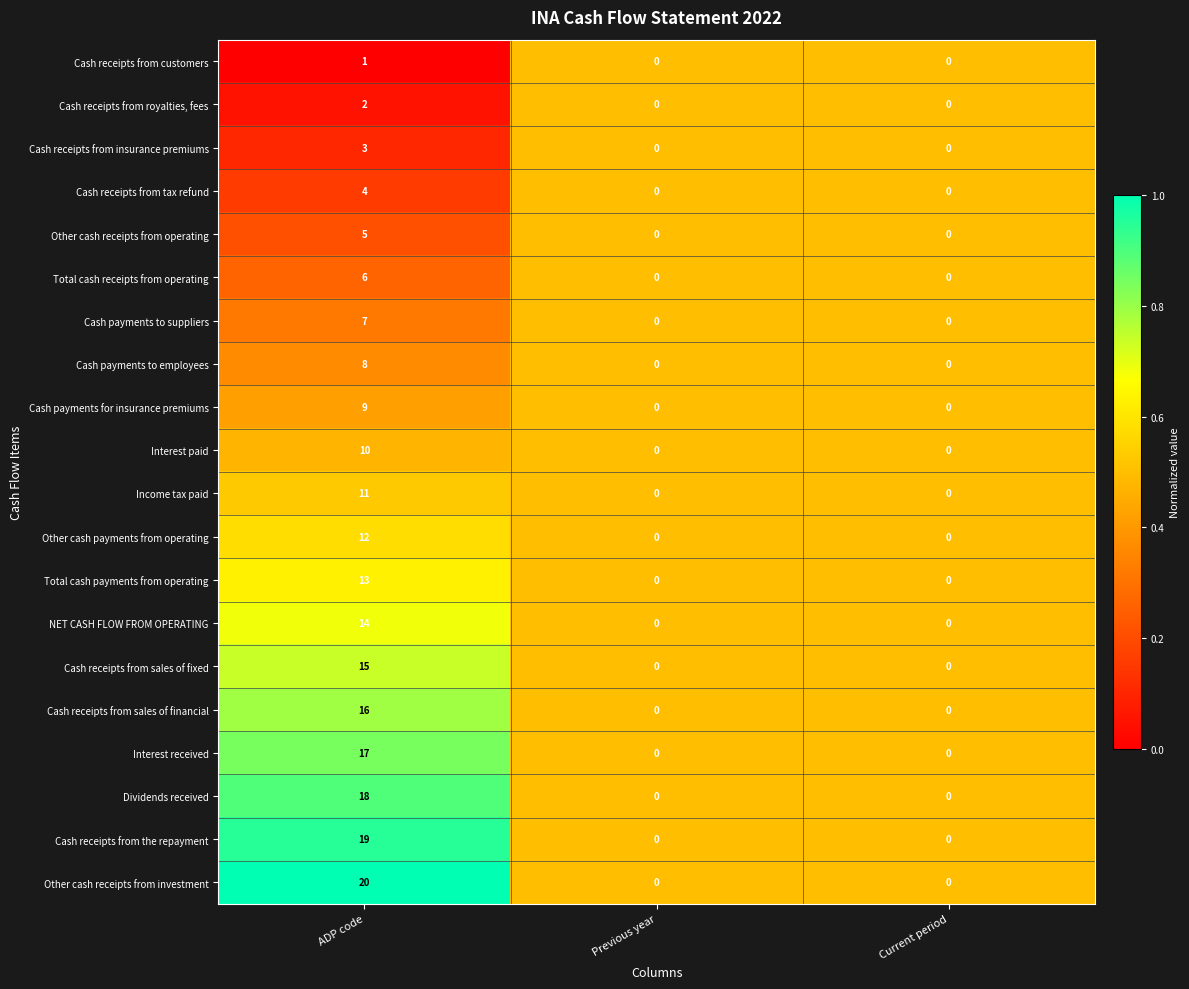

What is the total value across all series at ADP code?

210